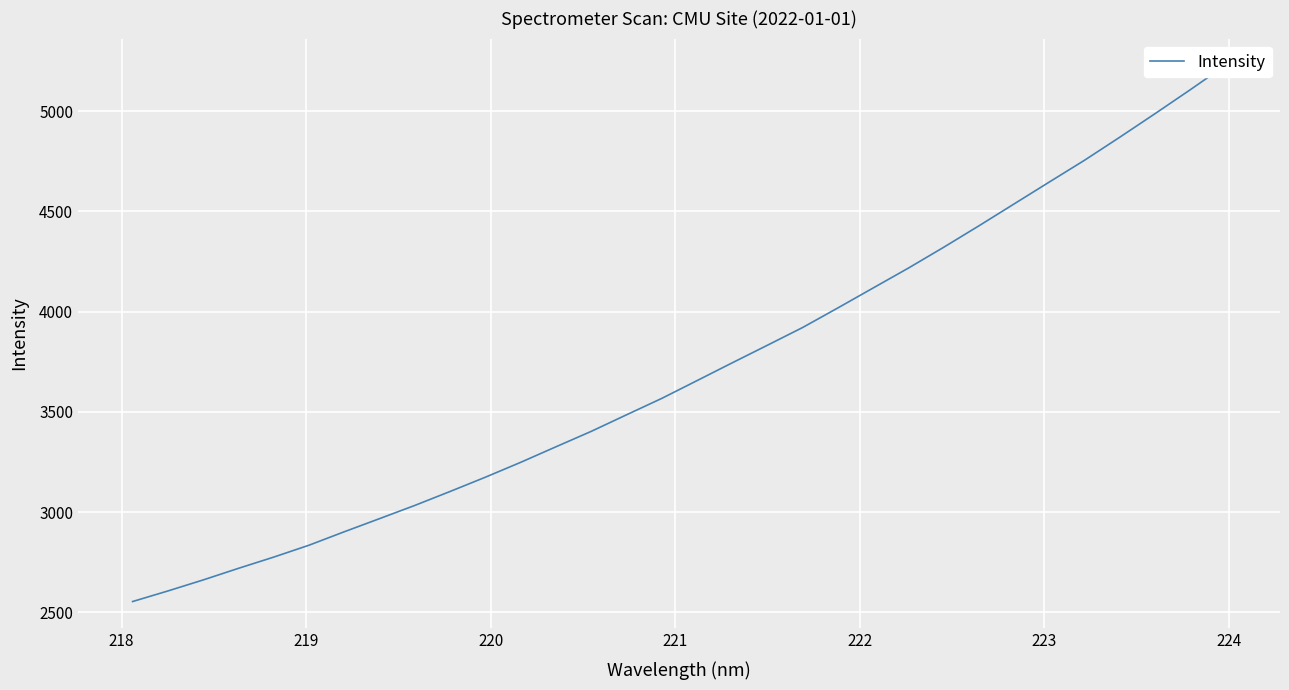

Count the number of values greater than 3655.

16